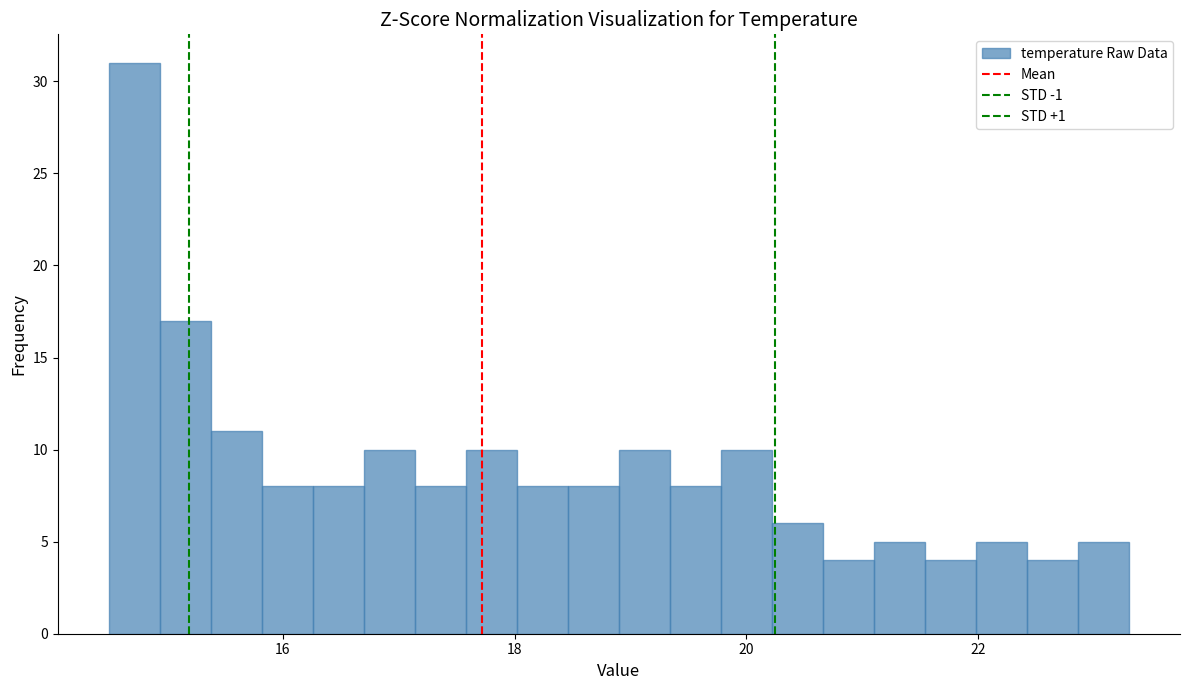

Around what value on the x-axis is the tallest bar? Give the approximate position of its centre, as read against the axis.

14.8